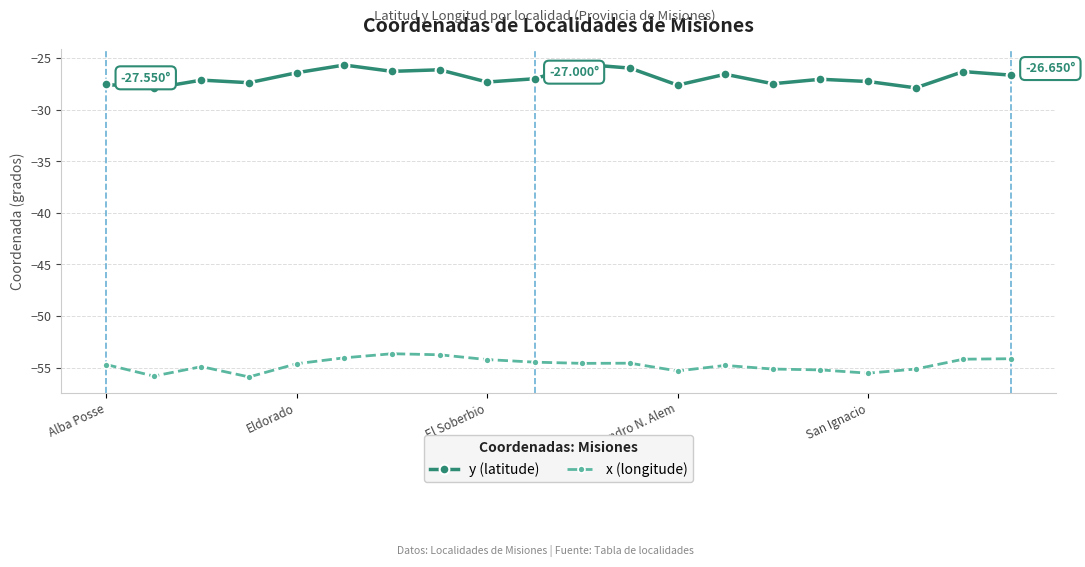

What is the difference between the maximum and minimum values in the y (latitude) series?

2.3